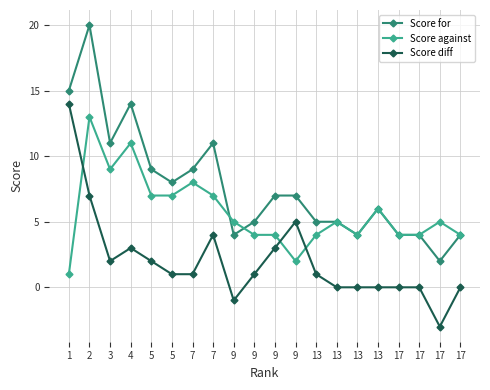

How many categories are shown in the chart?

20